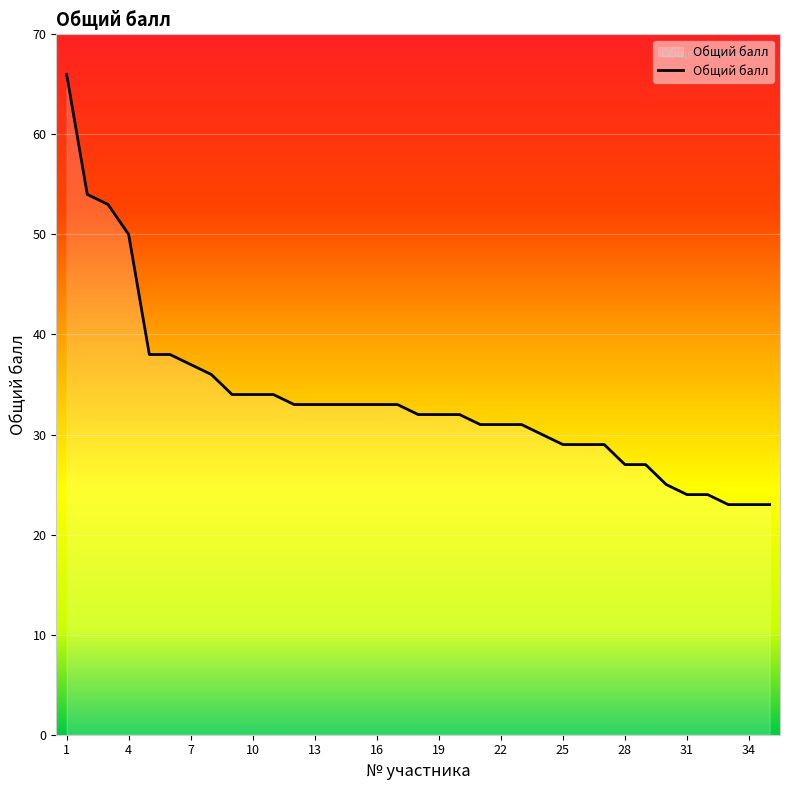

What is the minimum value shown in the chart?

23